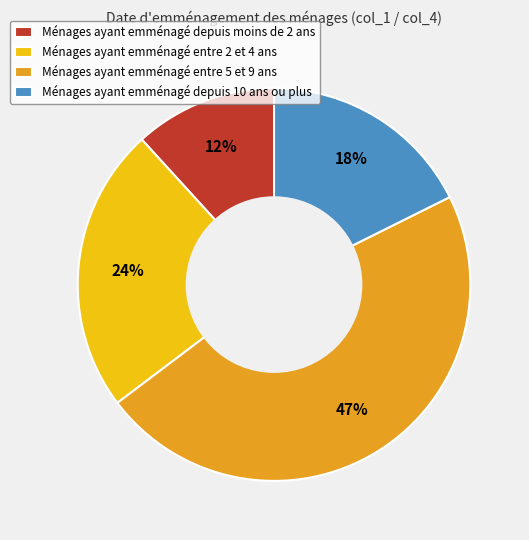

Rank the categories by value from lowest to highest.

Ménages ayant emménagé depuis moins de 2 ans, Ménages ayant emménagé depuis 10 ans ou plus, Ménages ayant emménagé entre 2 et 4 ans, Ménages ayant emménagé entre 5 et 9 ans